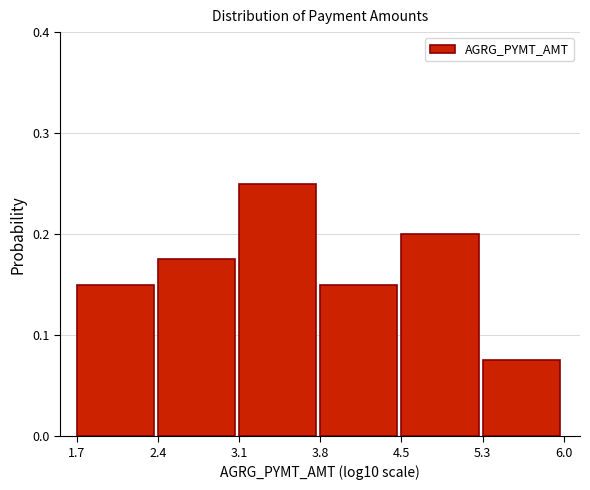

What is the sum of all values?

1.0